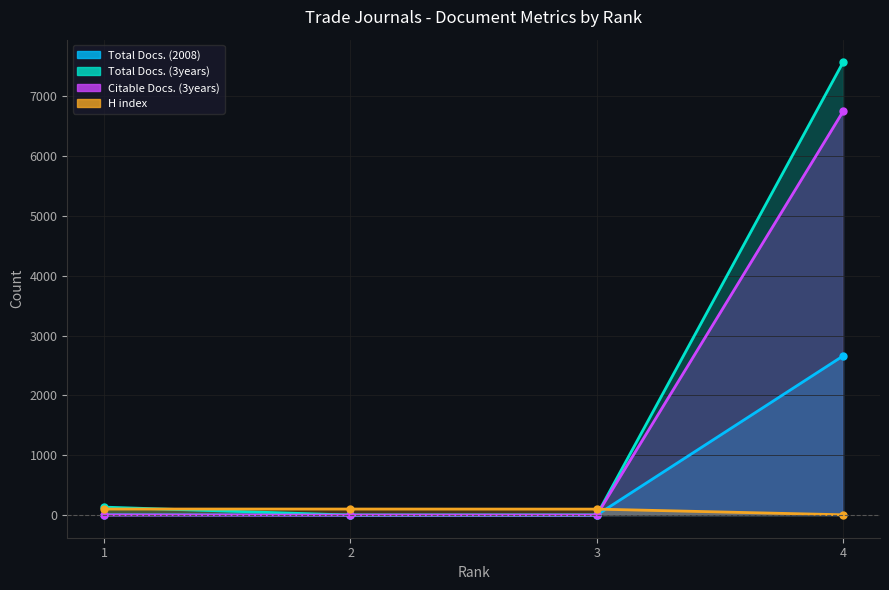

How many times do Citable Docs. (3years) and Total Docs. (2008) cross each other?

1